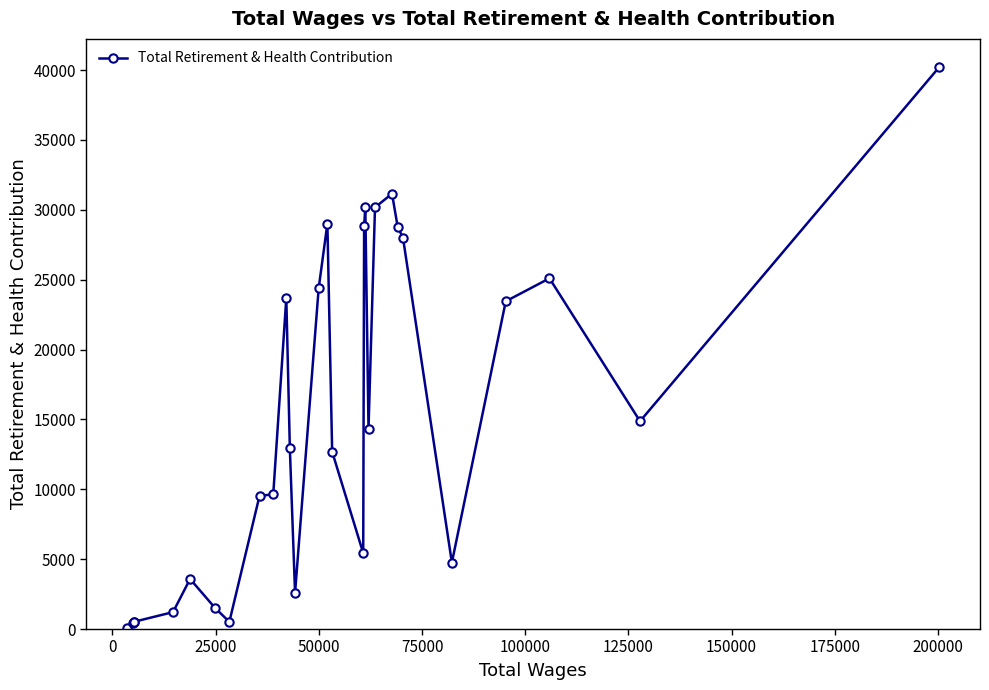

True or false: the data has more than 1 interior local peaks.

True